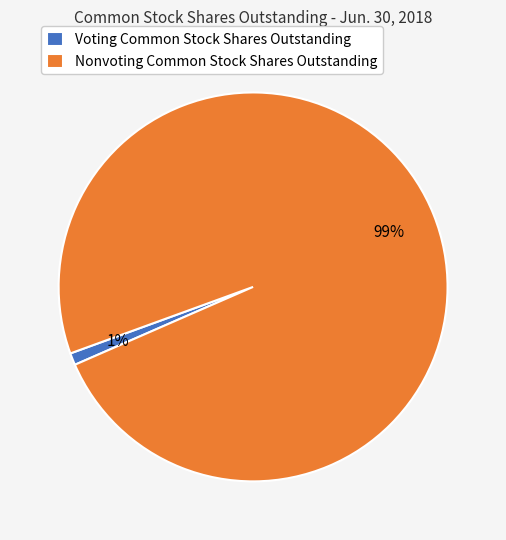

Is it true that Nonvoting Common Stock Shares Outstanding is 99% of the pie?

True